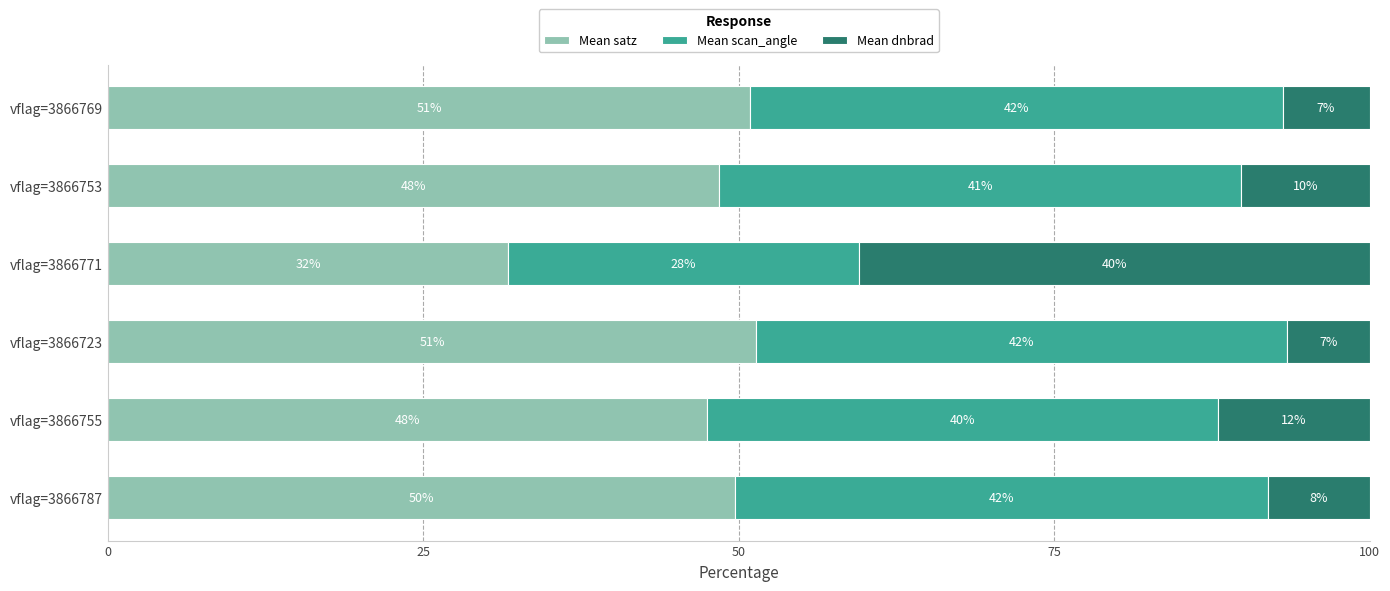

Rank the series by their maximum value, from lowest to highest.

Mean dnbrad, Mean scan_angle, Mean satz